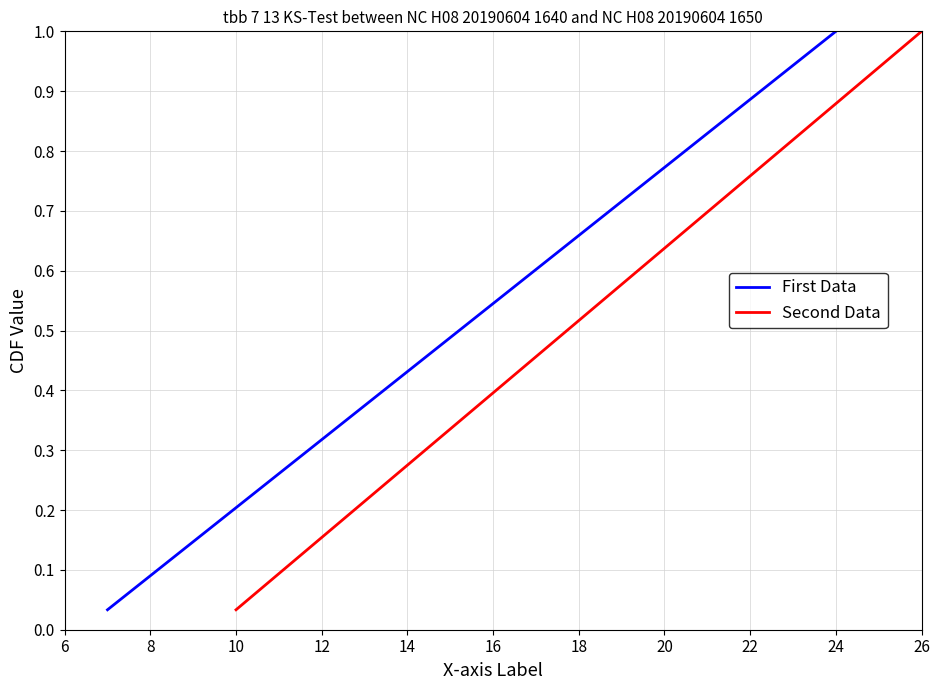

Is the value of First Data at 16 greater than the value of Second Data at 14?

Yes